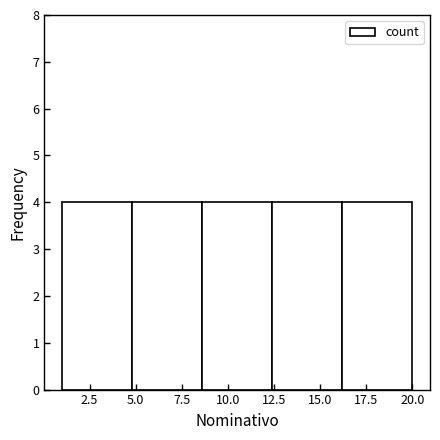

Reading left to right, transcribe this chart: for each bar, give the range it covers on the x-axis and its height. Neither the bar edges nor the heights are printed on the chart, so give them approximately, as read against the axes.

1.0 to 4.8: 4
4.8 to 8.6: 4
8.6 to 12.4: 4
12.4 to 16.2: 4
16.2 to 20.0: 4